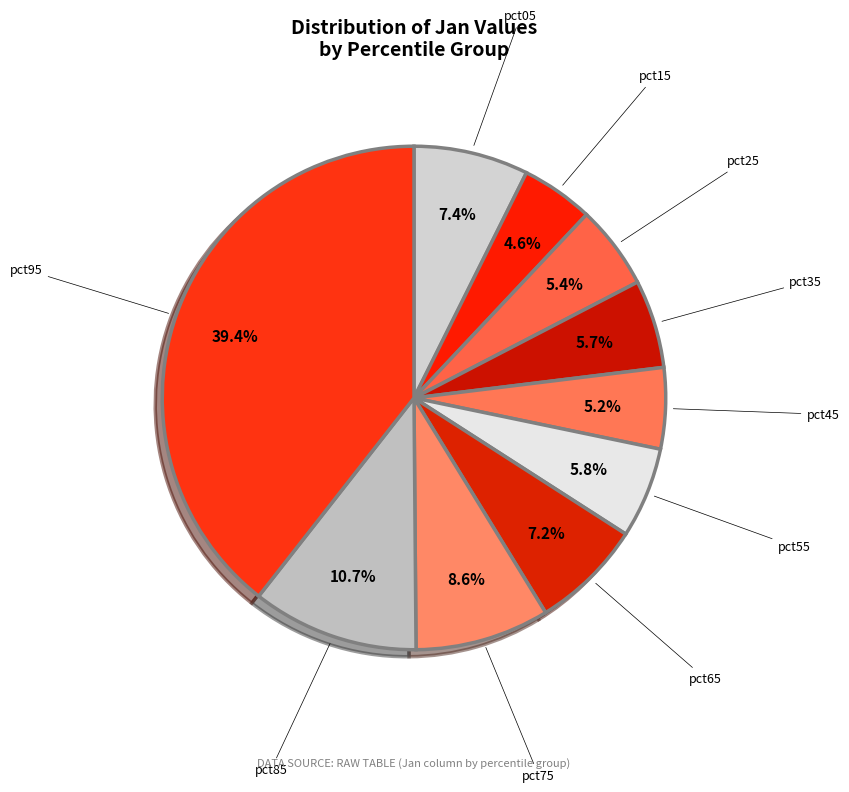

Count the number of slices in the pie.

10